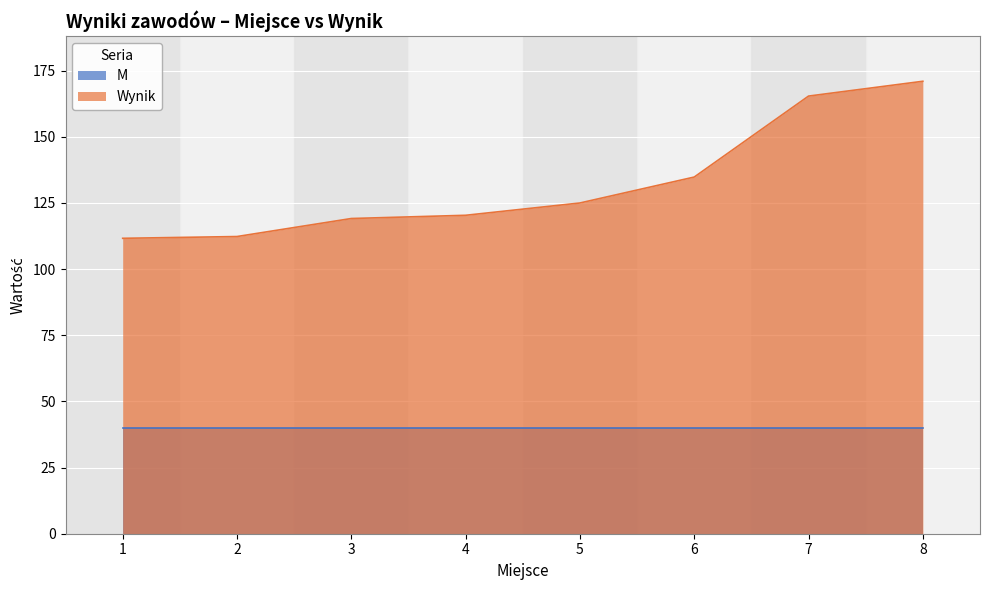

What is the ratio of the value at 3 to the value at 2?

1.1